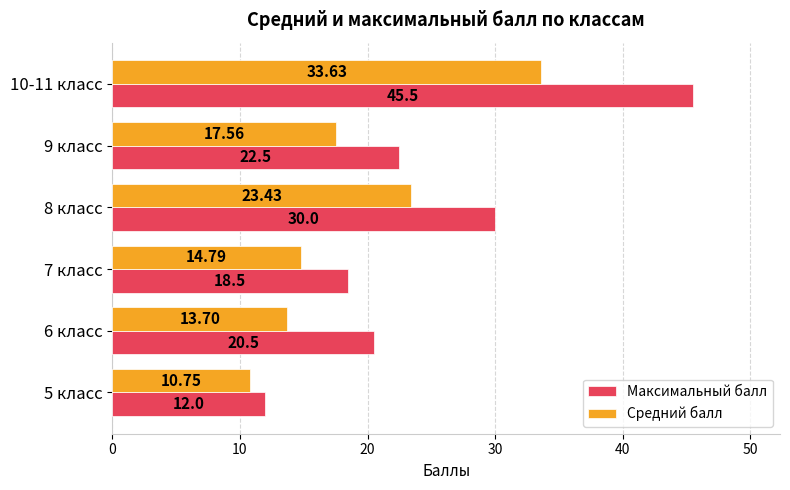

What is the difference between the maximum and minimum values in the Средний балл series?

22.9